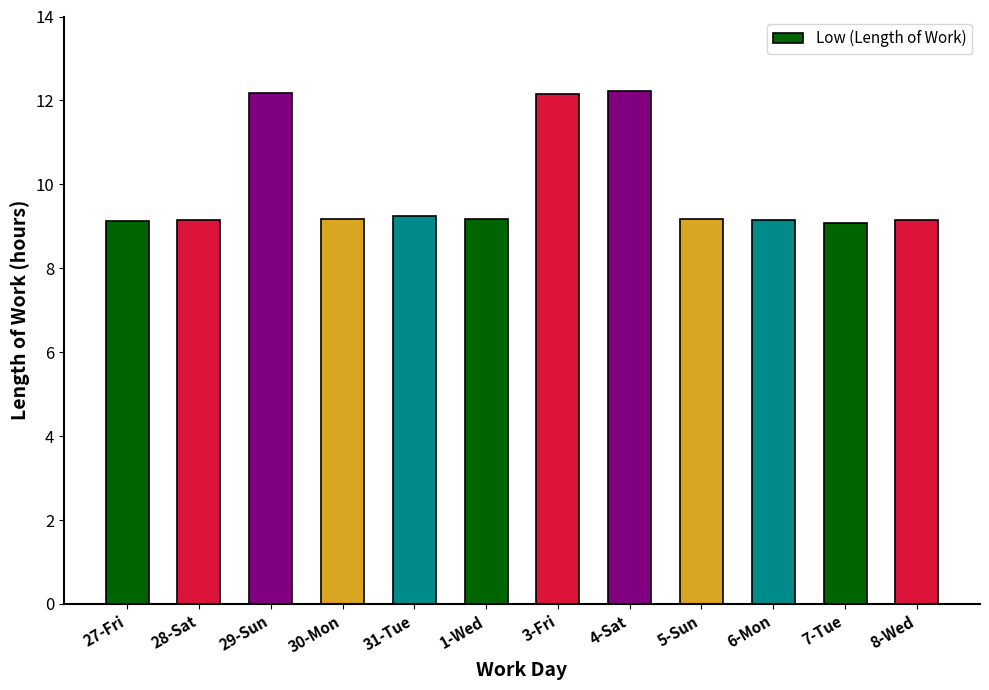

True or false: the data shows 14.3 at 31-Tue.

False